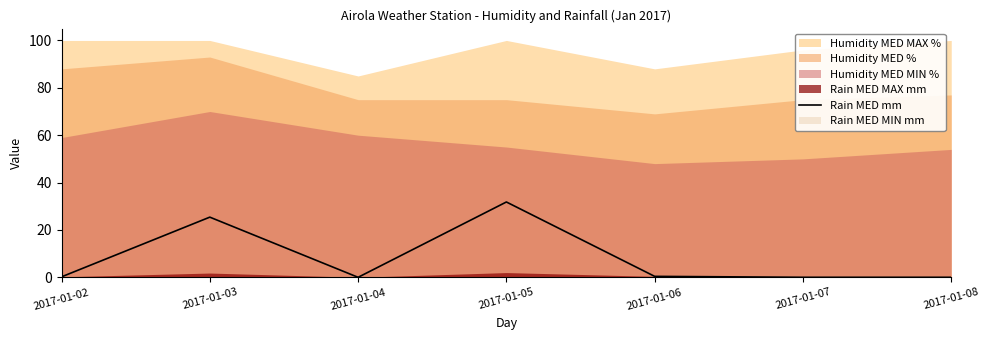

At which label does Rain MED mm reach its peak?

2017-01-05